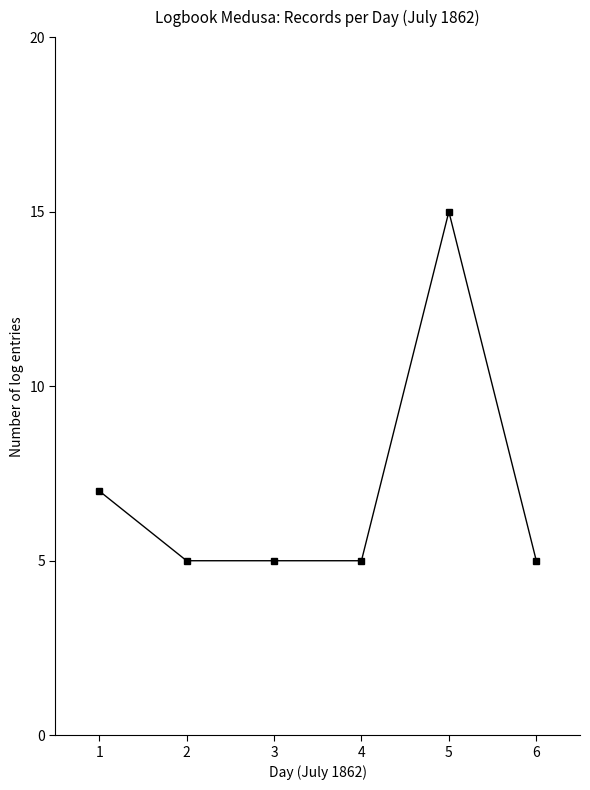

Count the values in the range 5 to 7.

5